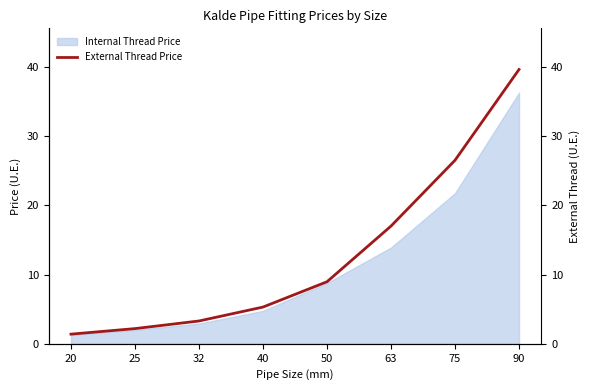

Reading left to right, transcribe all the data shown in this chart.

1.4	2.2	3.3	5.3	9.0	17.0	26.5	39.6